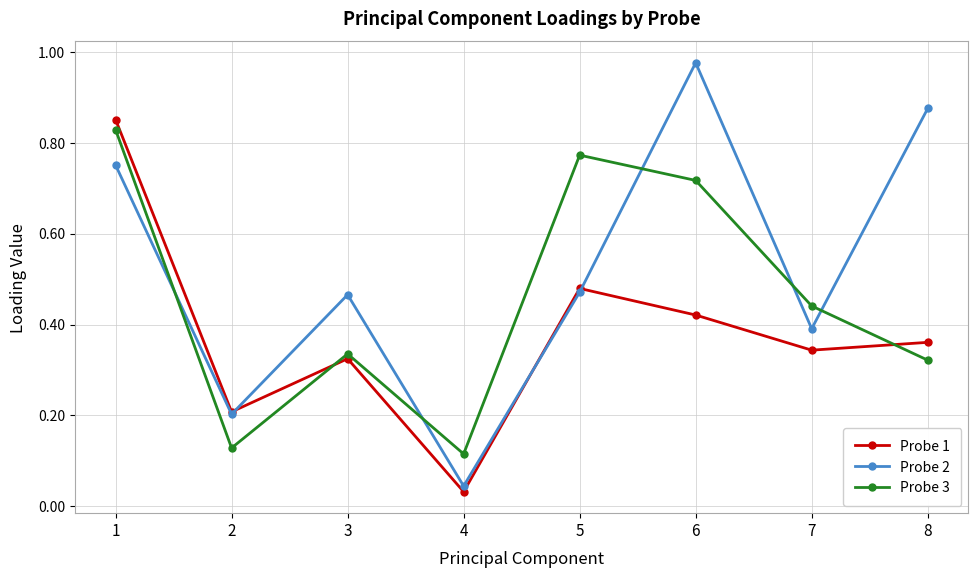

What are all the series names shown in the legend?

Probe 1, Probe 2, Probe 3